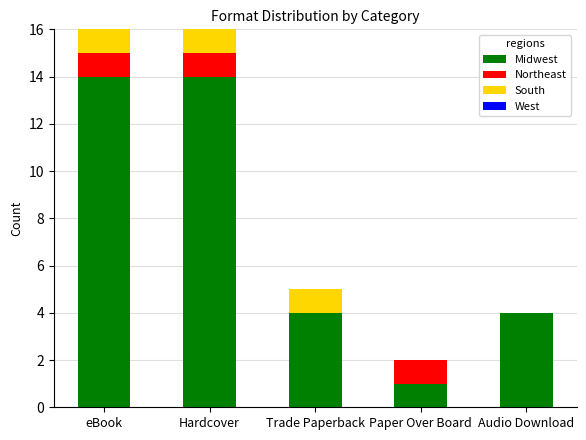

Are the bars horizontal?

No